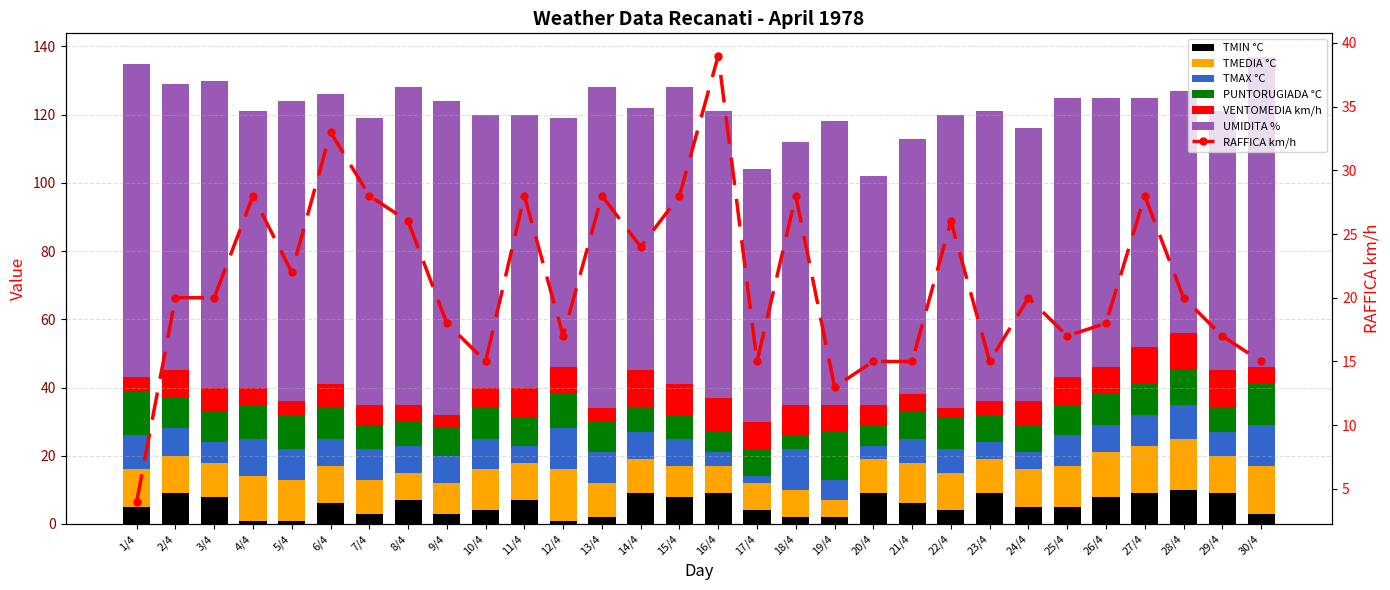

What is the spread (max minus min) of values at 22/4?

83